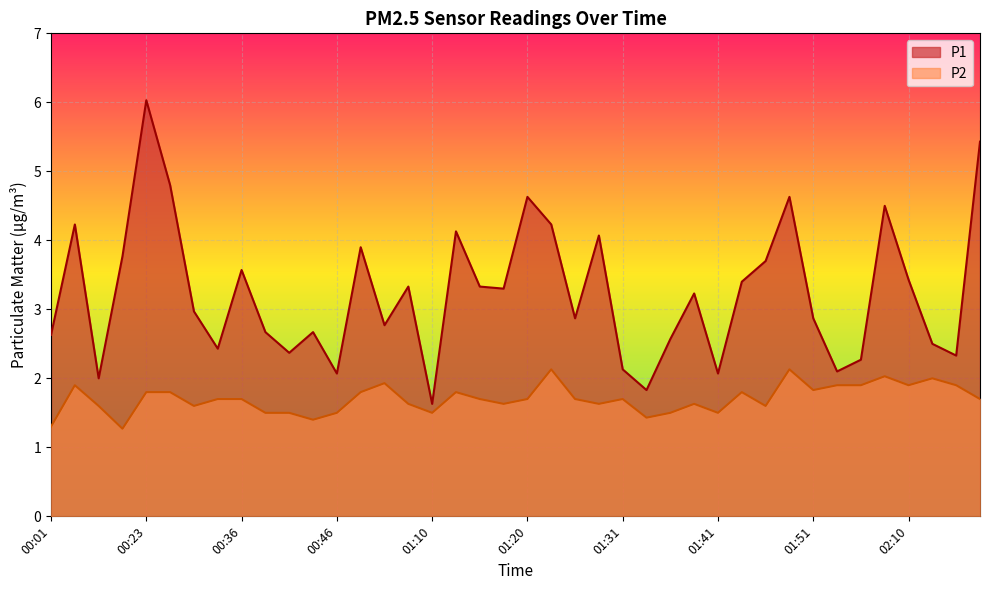

True or false: P2 has a value of 0.3 at 00:01.

False